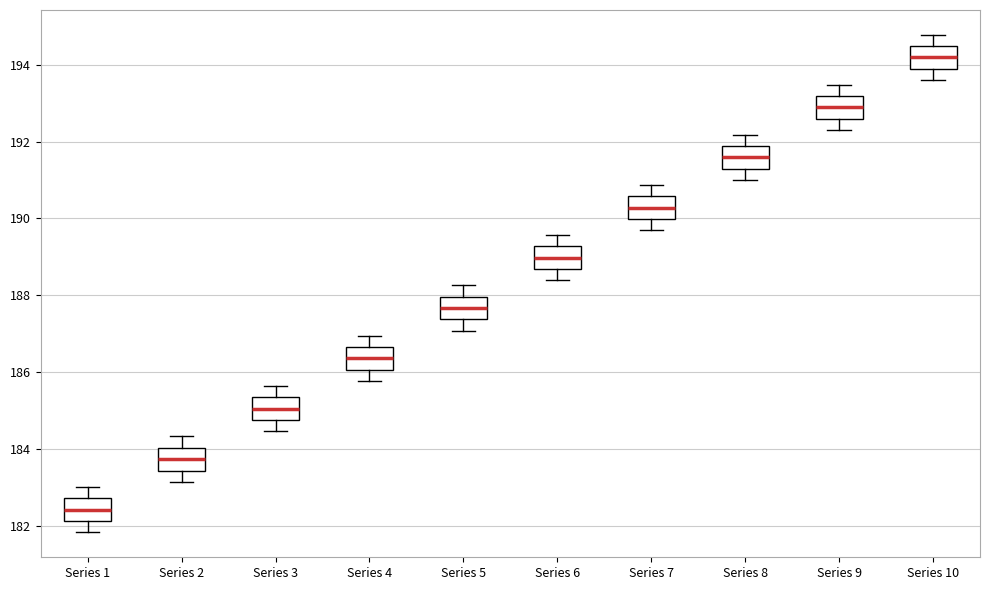

Reading left to right, transcribe this box plot: for each box, give where its median line is, the range the box spans, and where its two whiskers end, as read against the y-axis. The values are not printed on the chart, so give them approximately, as read against the axis.

Series 1: median 182.4, box 182.2 to 182.8, whiskers 181.8 to 183.0
Series 2: median 183.8, box 183.4 to 184.0, whiskers 183.2 to 184.4
Series 3: median 185.0, box 184.8 to 185.4, whiskers 184.4 to 185.6
Series 4: median 186.4, box 186.0 to 186.6, whiskers 185.8 to 187.0
Series 5: median 187.6, box 187.4 to 188.0, whiskers 187.0 to 188.2
Series 6: median 189.0, box 188.6 to 189.2, whiskers 188.4 to 189.6
Series 7: median 190.2, box 190.0 to 190.6, whiskers 189.6 to 190.8
Series 8: median 191.6, box 191.2 to 191.8, whiskers 191.0 to 192.2
Series 9: median 192.8, box 192.6 to 193.2, whiskers 192.4 to 193.4
Series 10: median 194.2, box 193.8 to 194.4, whiskers 193.6 to 194.8